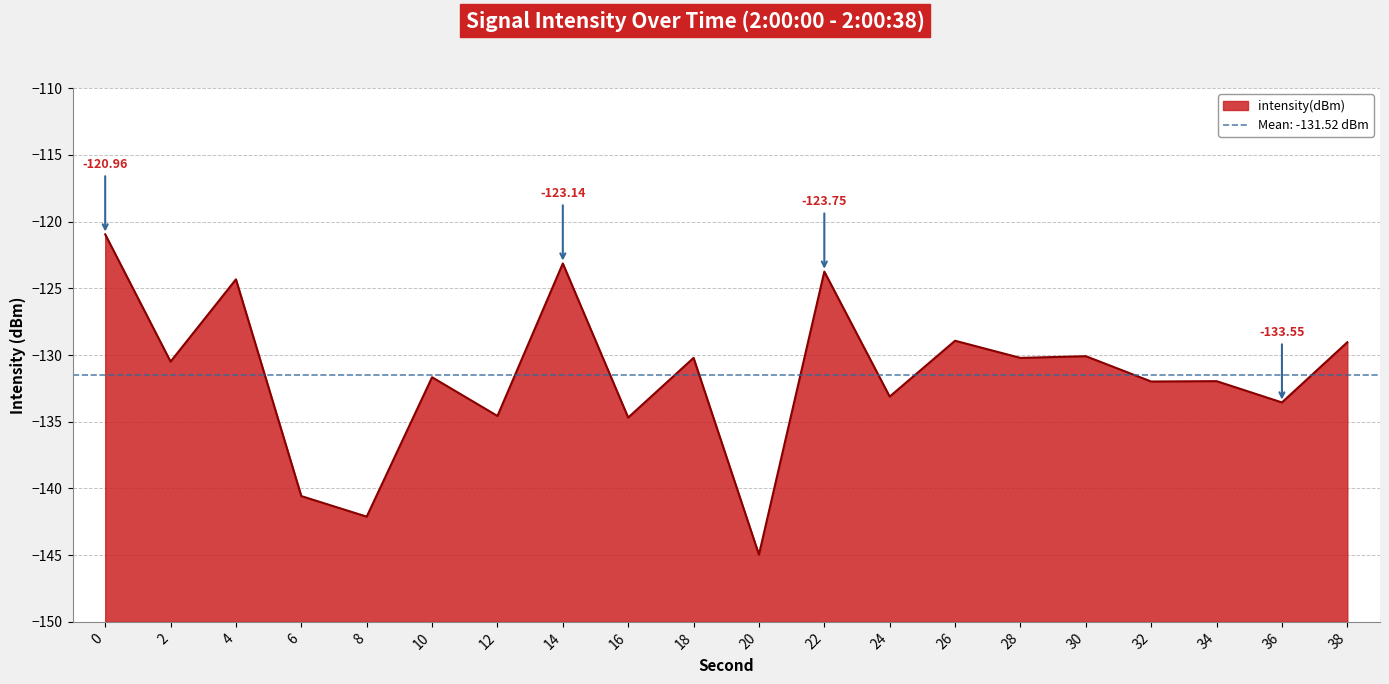

Is it true that the value at 32 is -224.0?

False